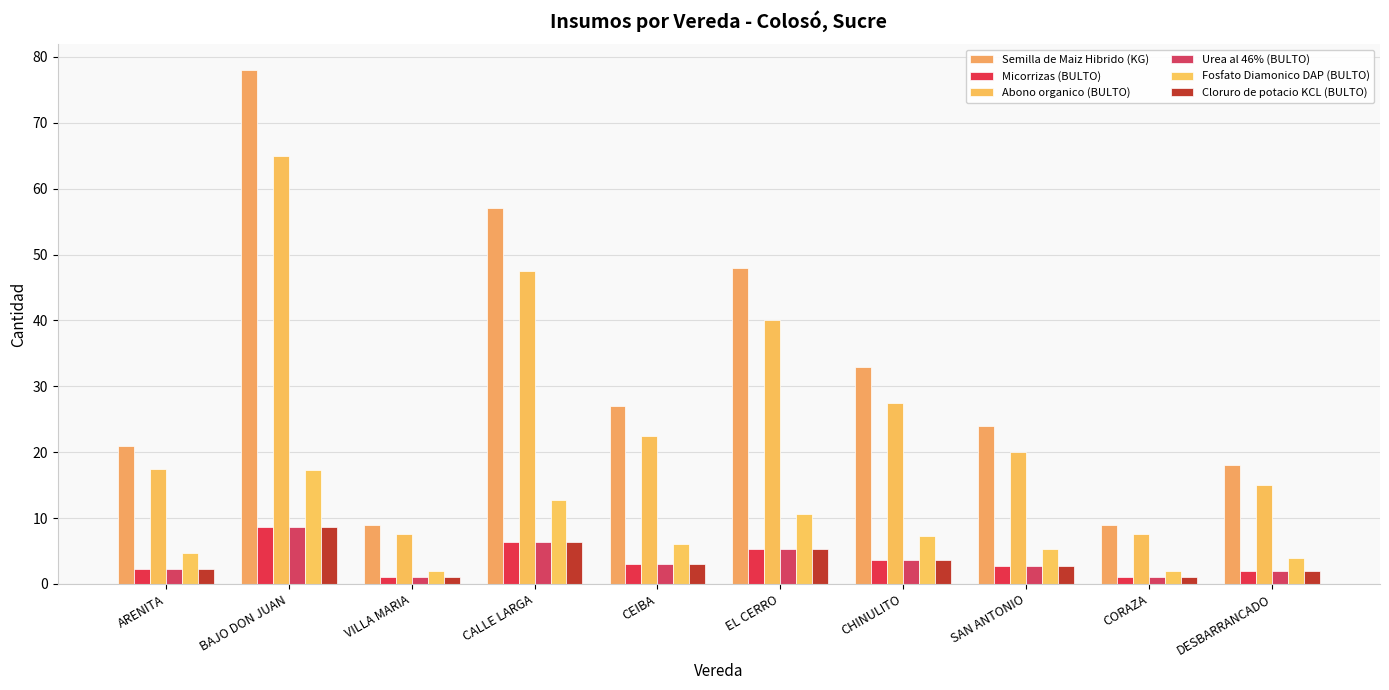

What is the total value across all series at VILLA MARIA?

21.5